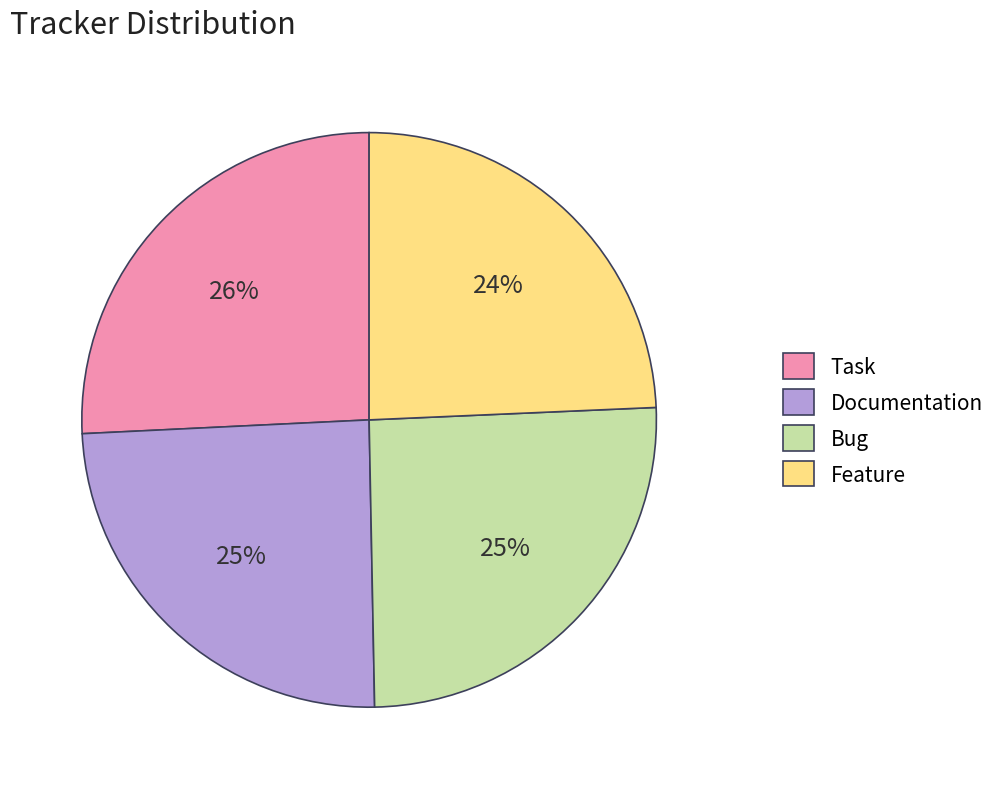

Approximately how many times larger is the value at Task compared to Bug?

1.0